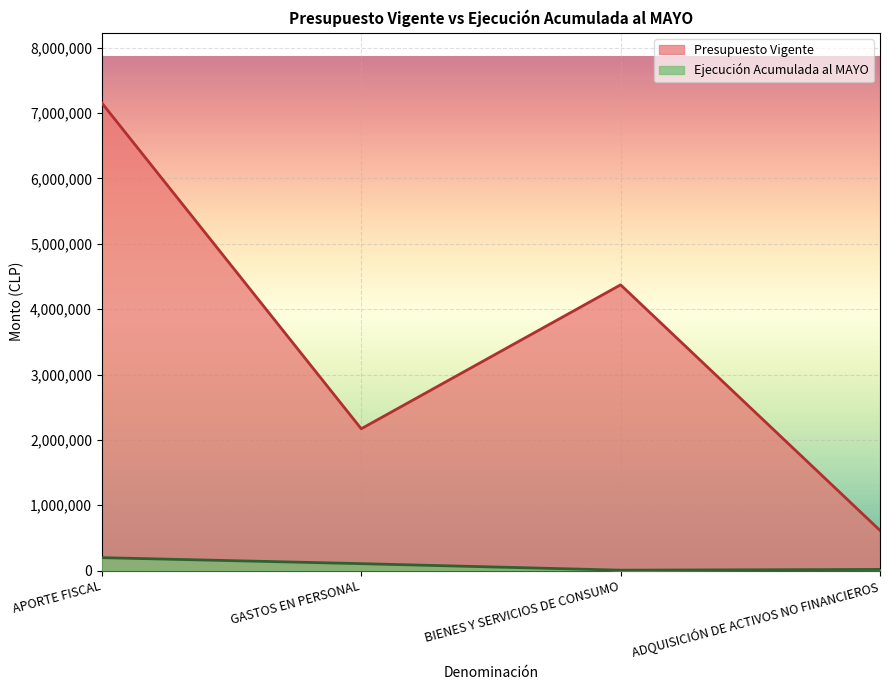

Is the value of Presupuesto Vigente at APORTE FISCAL greater than the value of Ejecución Acumulada al MAYO at APORTE FISCAL?

Yes